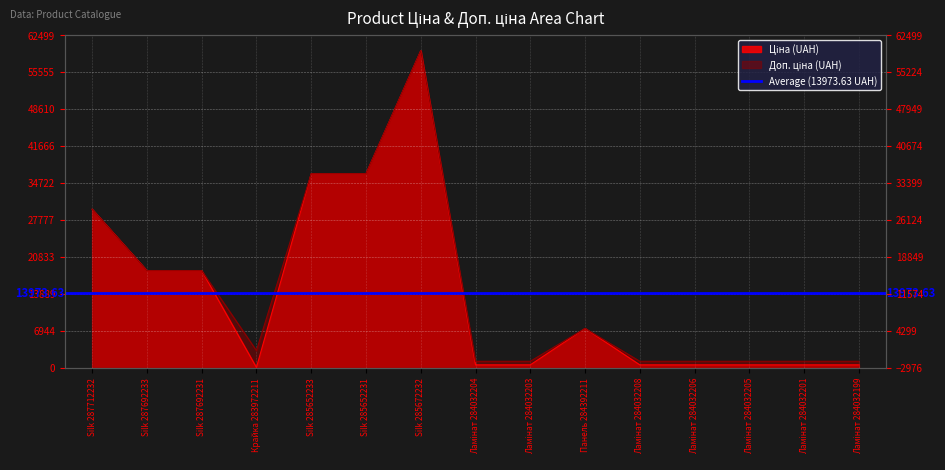

How many lines are shown in the chart?

2